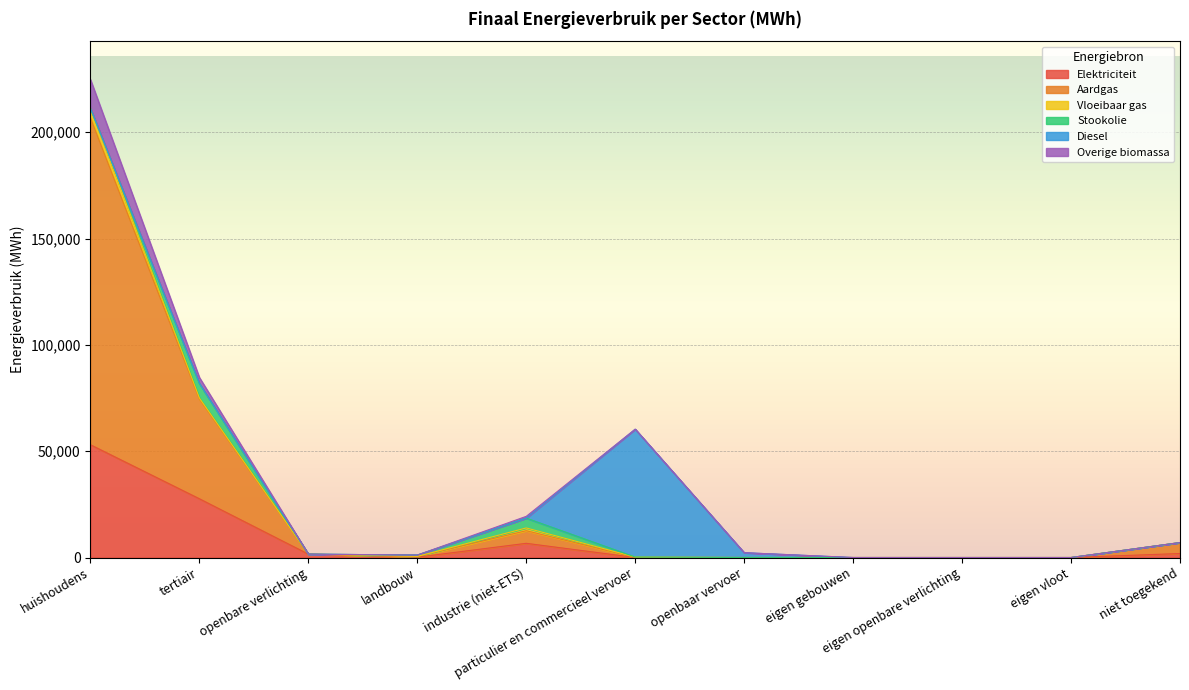

Where is the first local maximum for Aardgas?

industrie (niet-ETS)